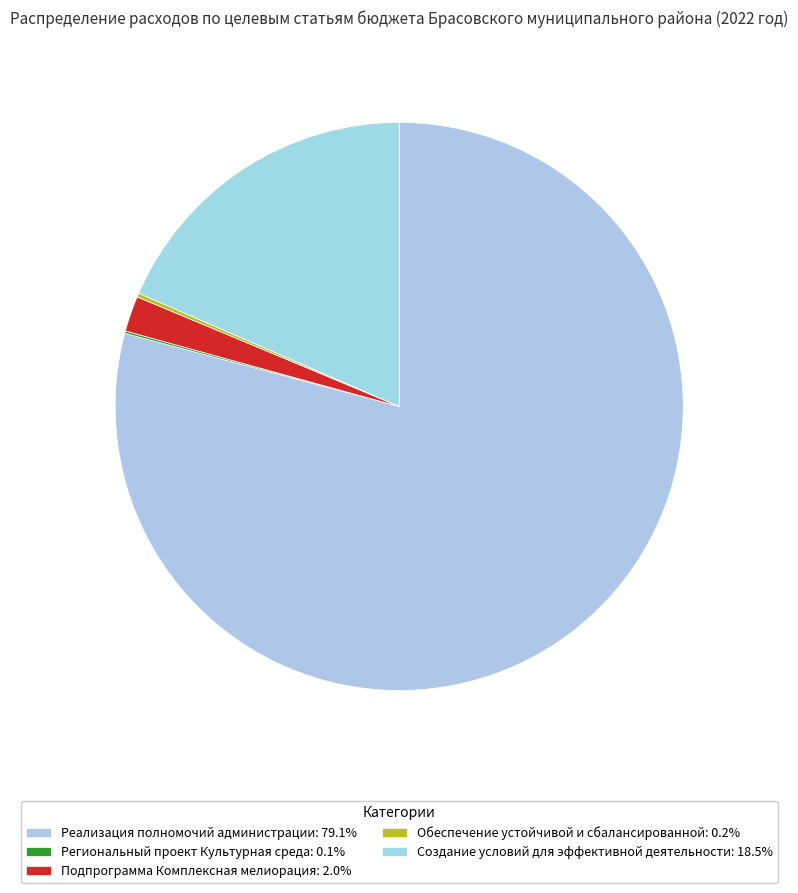

True or false: Региональный проект Культурная среда accounts for 0% of the total.

True